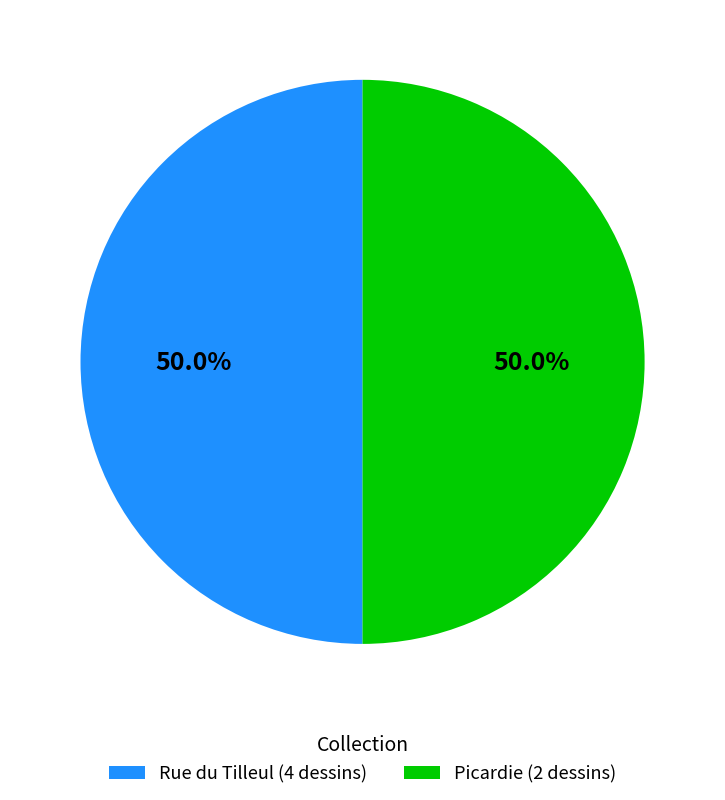

To the nearest percent, what percentage of the pie is Rue du Tilleul (4 dessins)?

50%